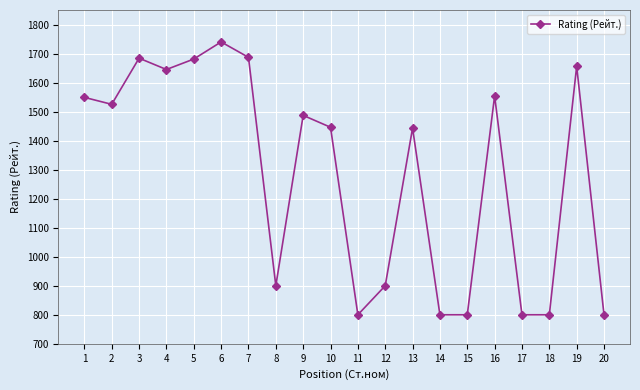

What is the difference between the values at 19 and 17?

856